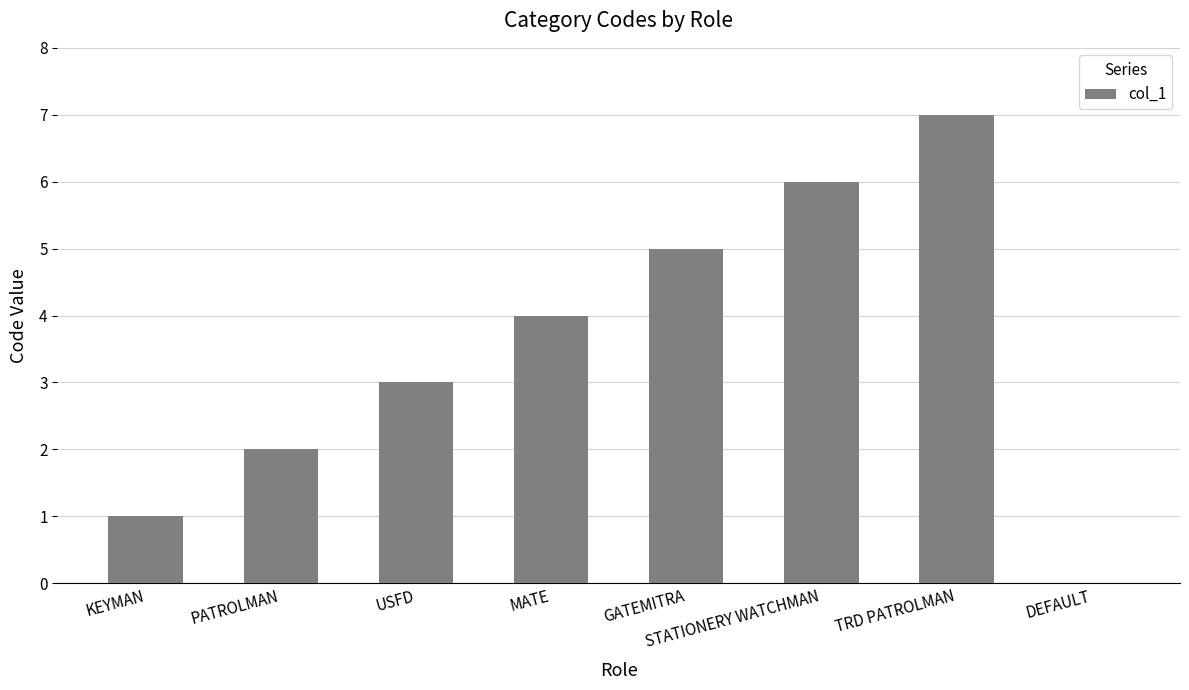

True or false: the data shows 5 at USFD.

False